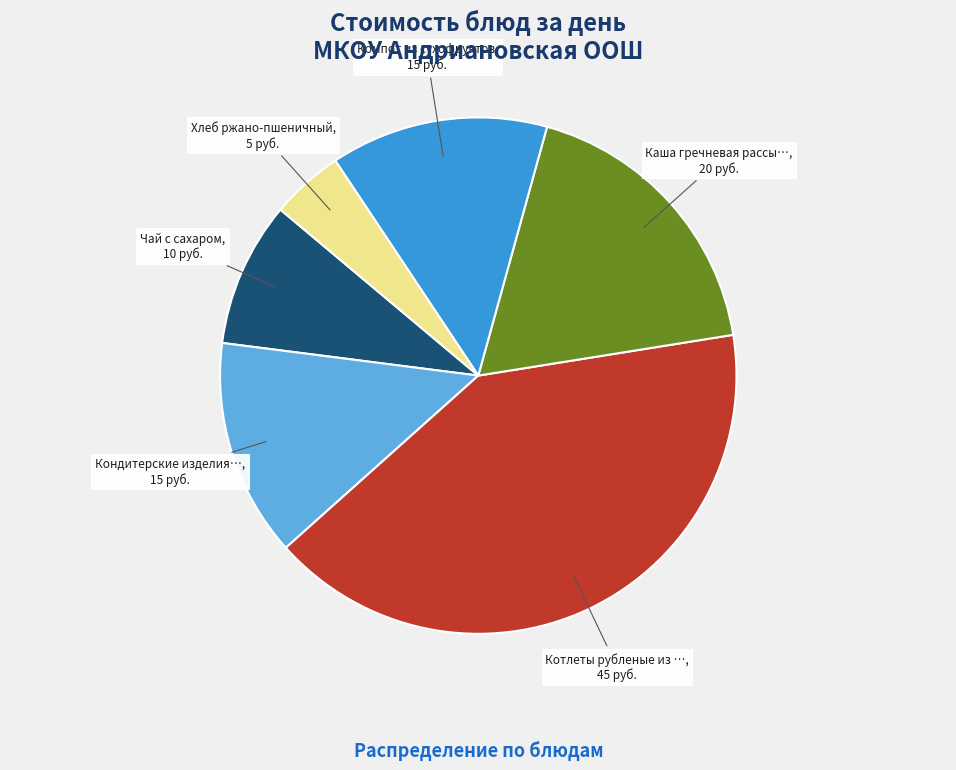

Is there any slice that represents more than half of the pie?

No